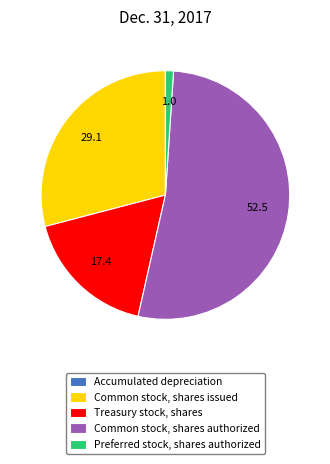

Between Common stock, shares issued and Common stock, shares authorized, which is larger?

Common stock, shares authorized